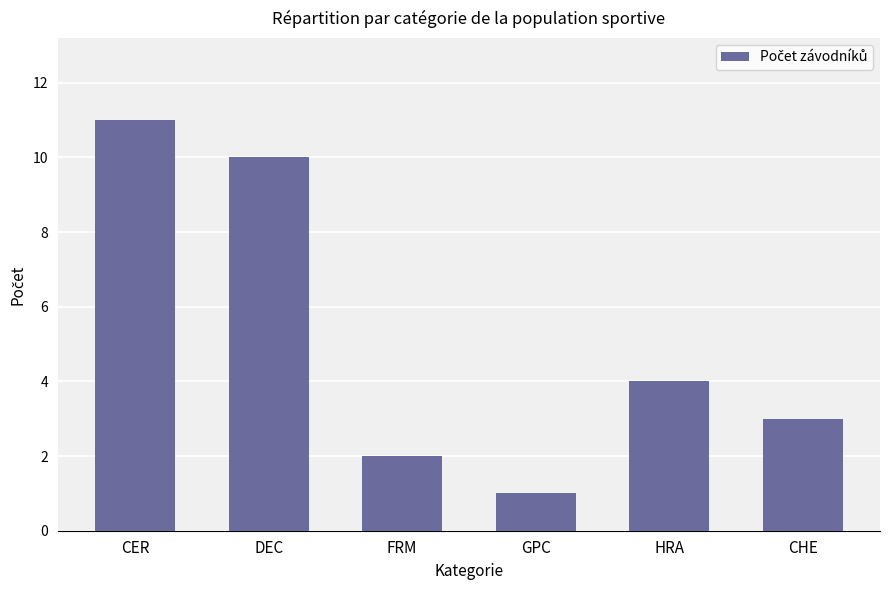

True or false: the data shows 10 at DEC.

True